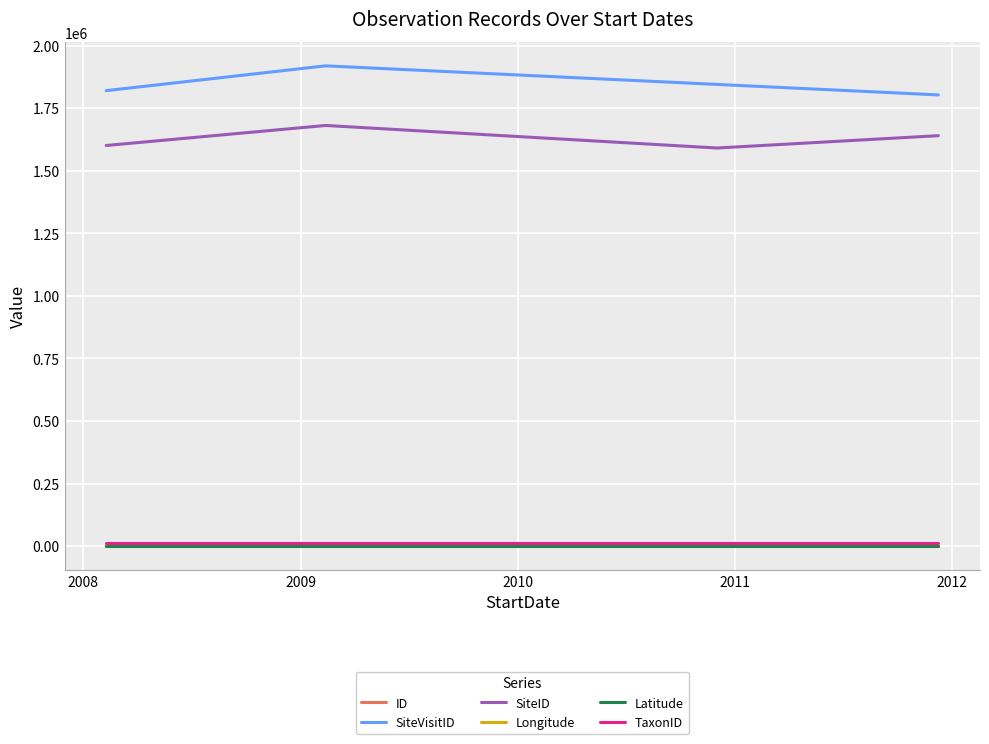

How many distinct data groups are displayed?

6